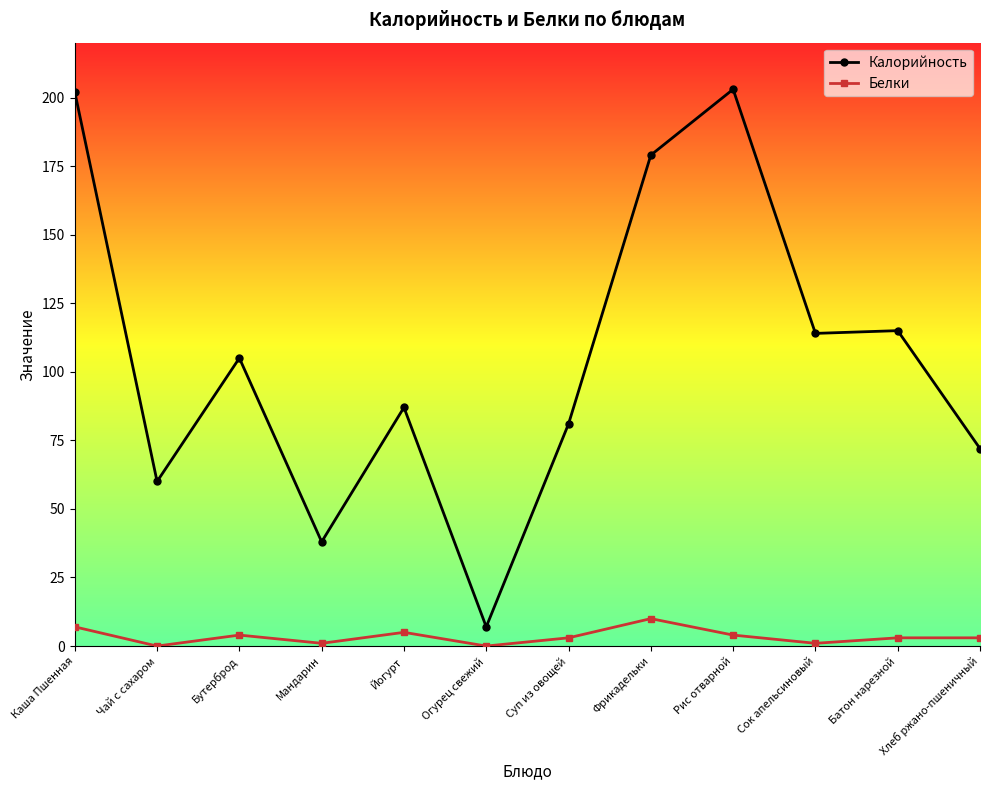

Where is the first local minimum for Калорийность?

Чай с сахаром